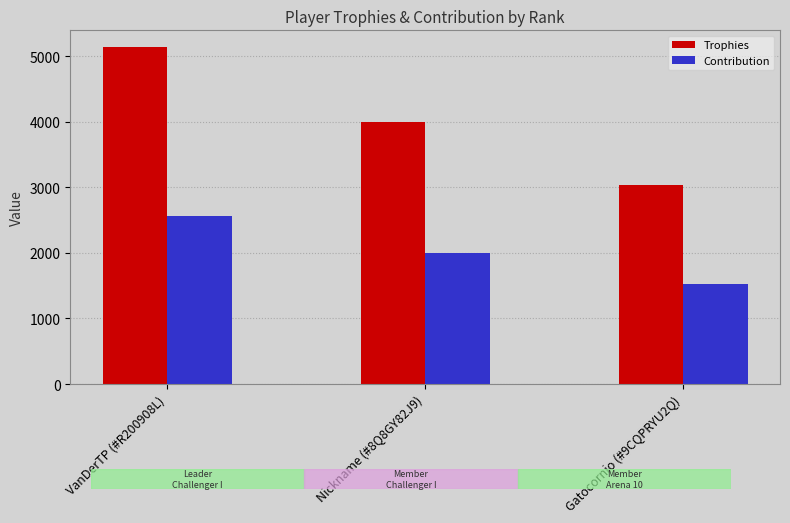

At which label does Trophies reach its peak?

VanDerTP (#R200908L)